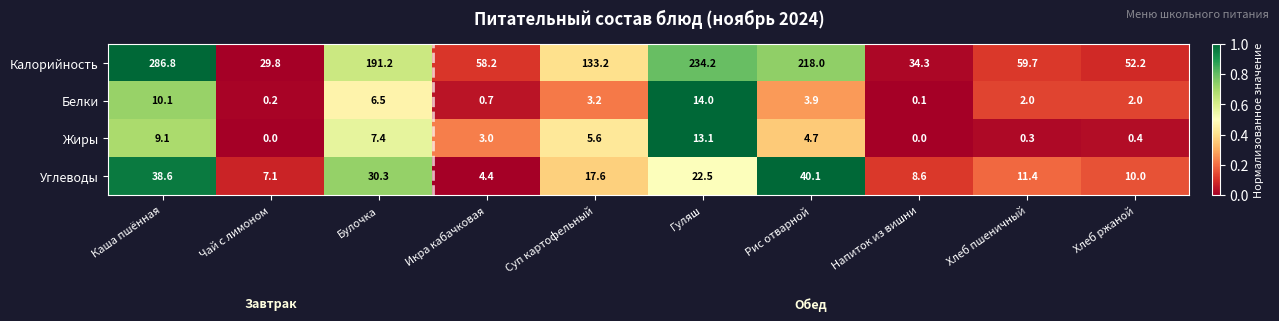

Rank the series by their maximum value, from highest to lowest.

Калорийность, Углеводы, Белки, Жиры